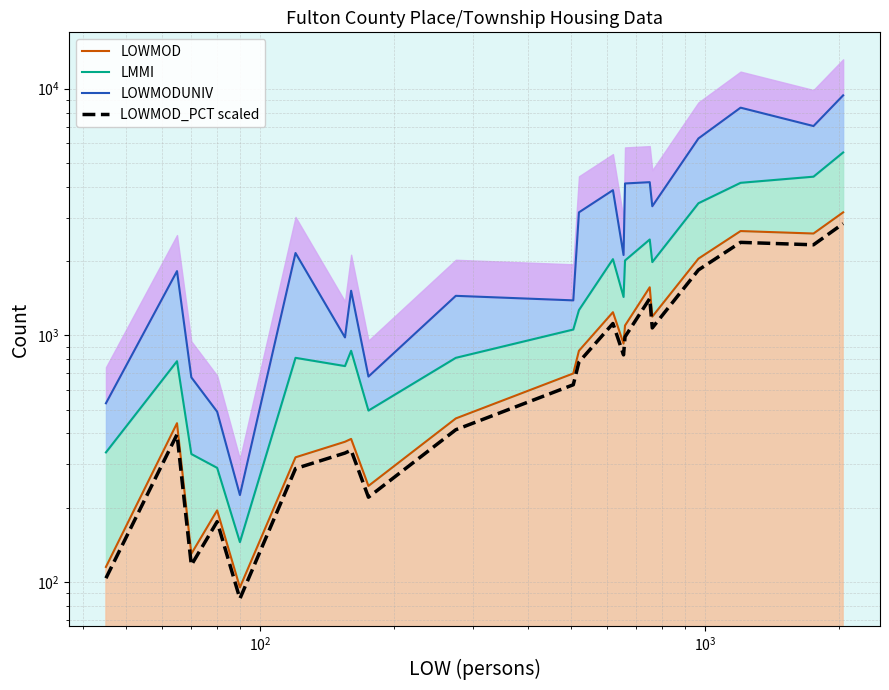

What is the average value of the LOWMODUNIV series?

3036.4